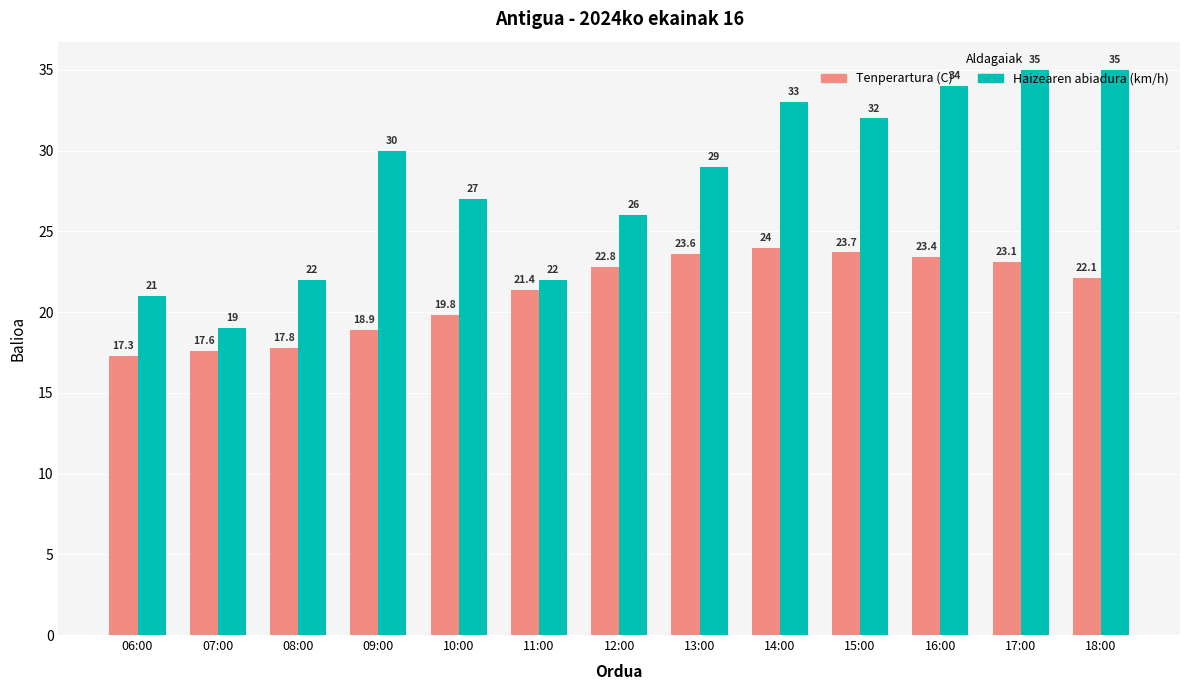

Where is Haizearen abiadura (km/h) nearest to the value 27?

10:00